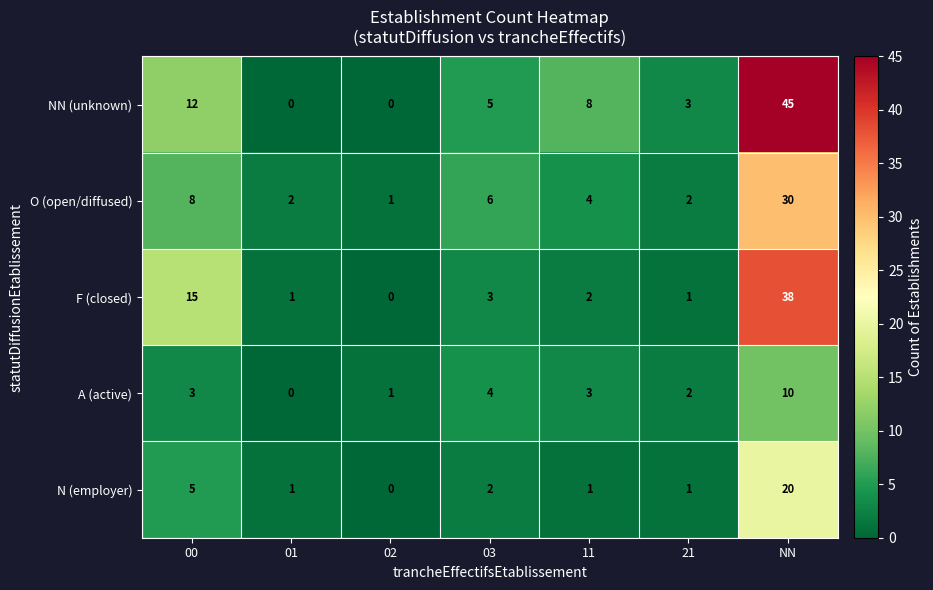

What is the difference between the highest and lowest values at 00?

12